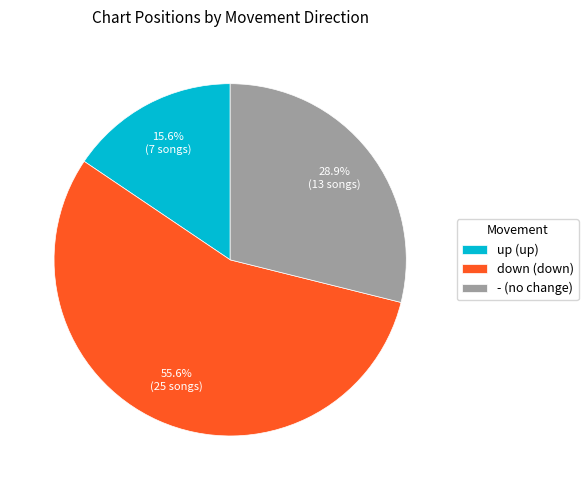

What percentage is the down slice, to the nearest percent?

56%